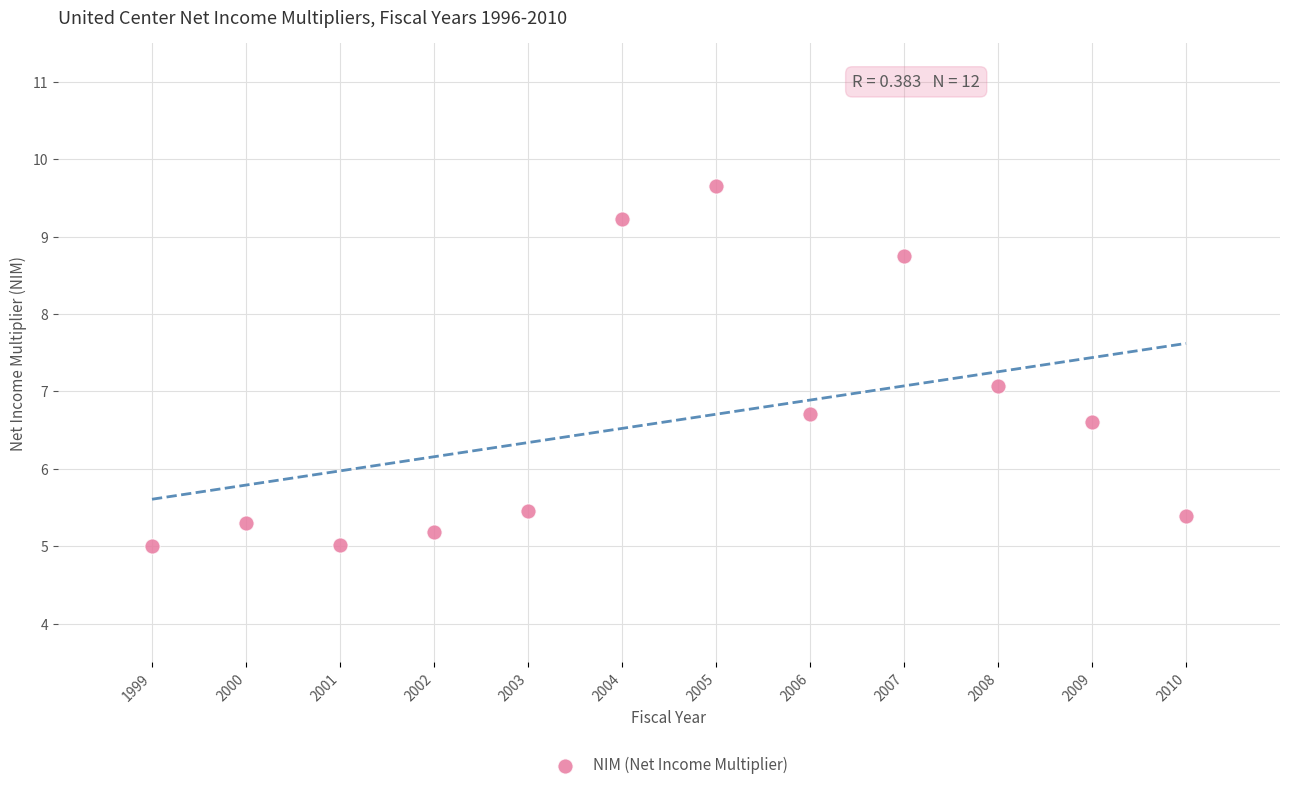

What is the average X value?

2004.5